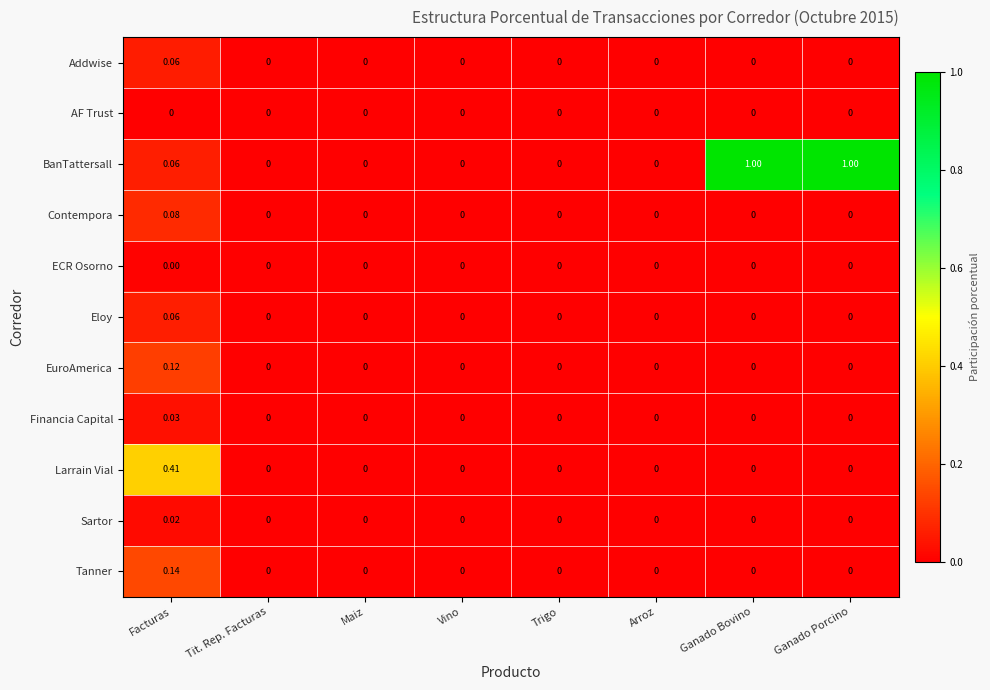

Which series has the largest total across all categories?

BanTattersall